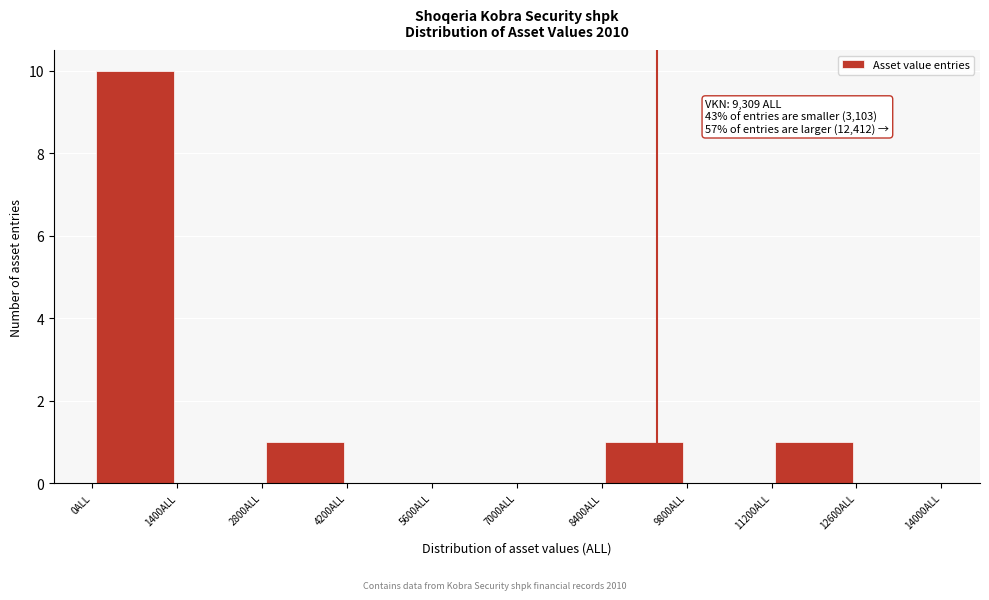

Over which range of the x-axis is the bar tallest?

0 to 1400